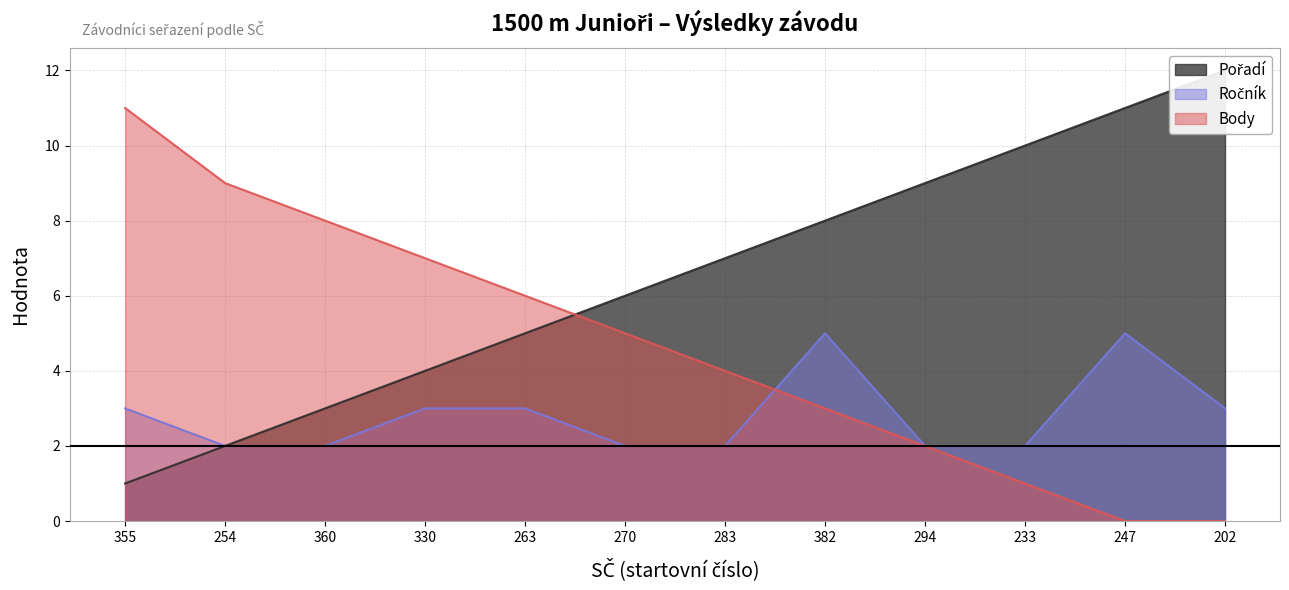

True or false: Ročník has more than 0 interior local peaks.

True